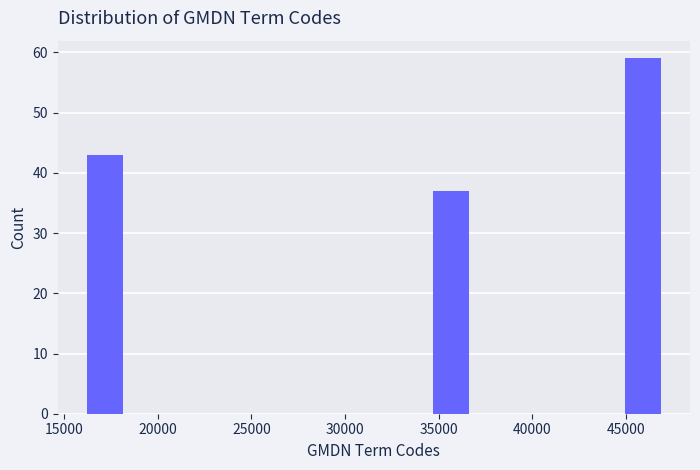

Reading left to right, transcribe this chart: for each bar, give the range it covers on the x-axis and its height. Neither the bar edges nor the heights are printed on the chart, so give them approximately, as read against the axes.

16000 to 18000: 43
18000 to 20500: 0
20500 to 22500: 0
22500 to 24500: 0
24500 to 26500: 0
26500 to 28500: 0
28500 to 30500: 0
30500 to 32500: 0
32500 to 34500: 0
34500 to 36500: 37
36500 to 39000: 0
39000 to 41000: 0
41000 to 43000: 0
43000 to 45000: 0
45000 to 47000: 59